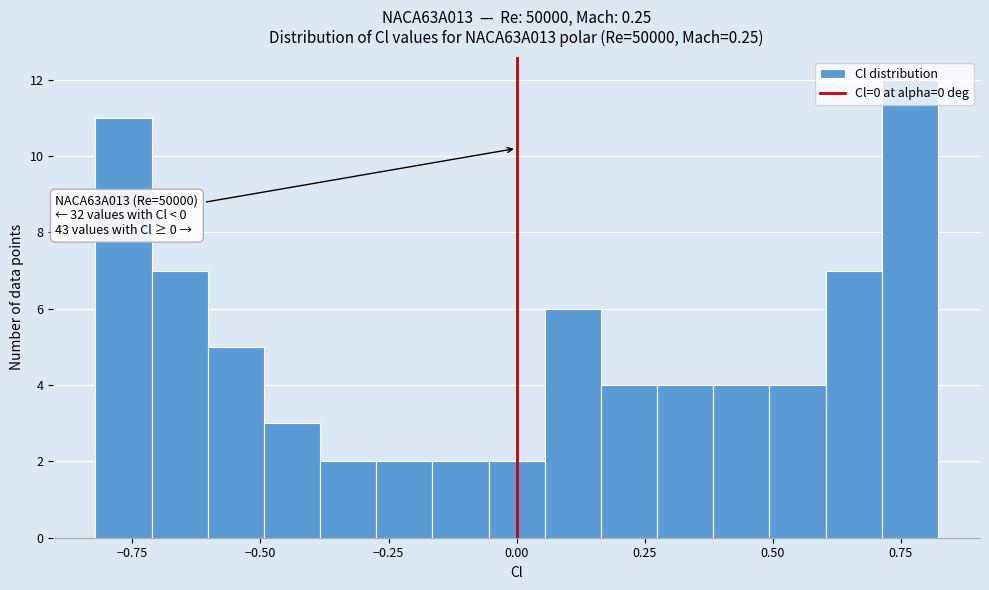

Around what value on the x-axis is the tallest bar? Give the approximate position of its centre, as read against the axis.

0.75